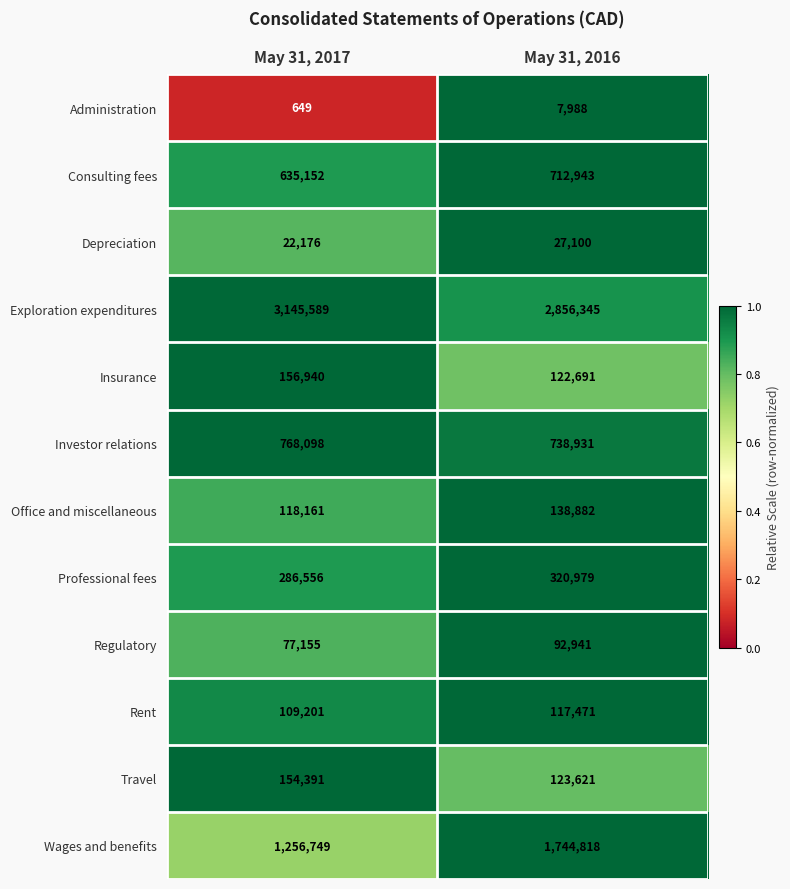

How many categories are shown in the chart?

2